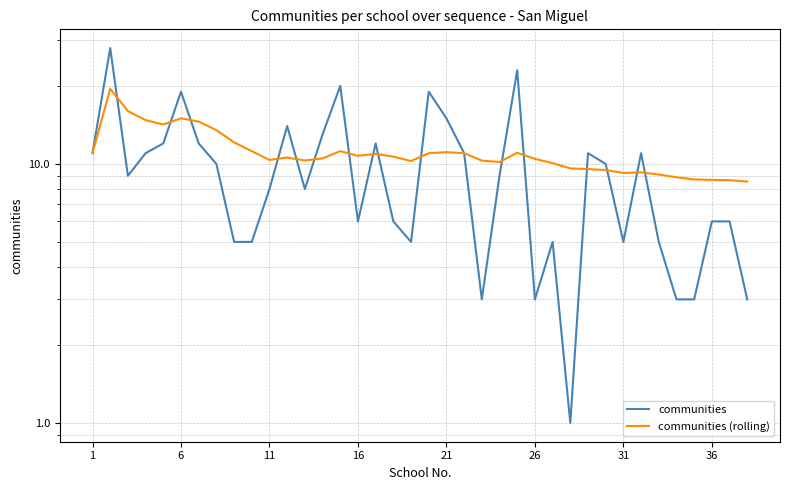

The value of communities at 12 is 4.3. True or false?

False